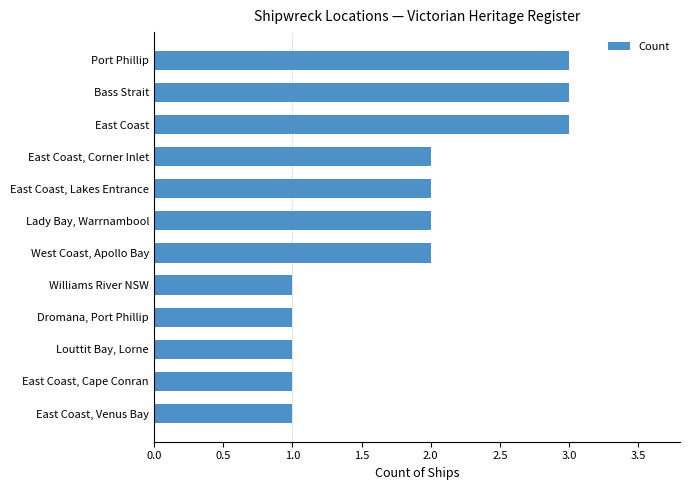

What is the ratio of the value at East Coast, Lakes Entrance to the value at Bass Strait?

0.7